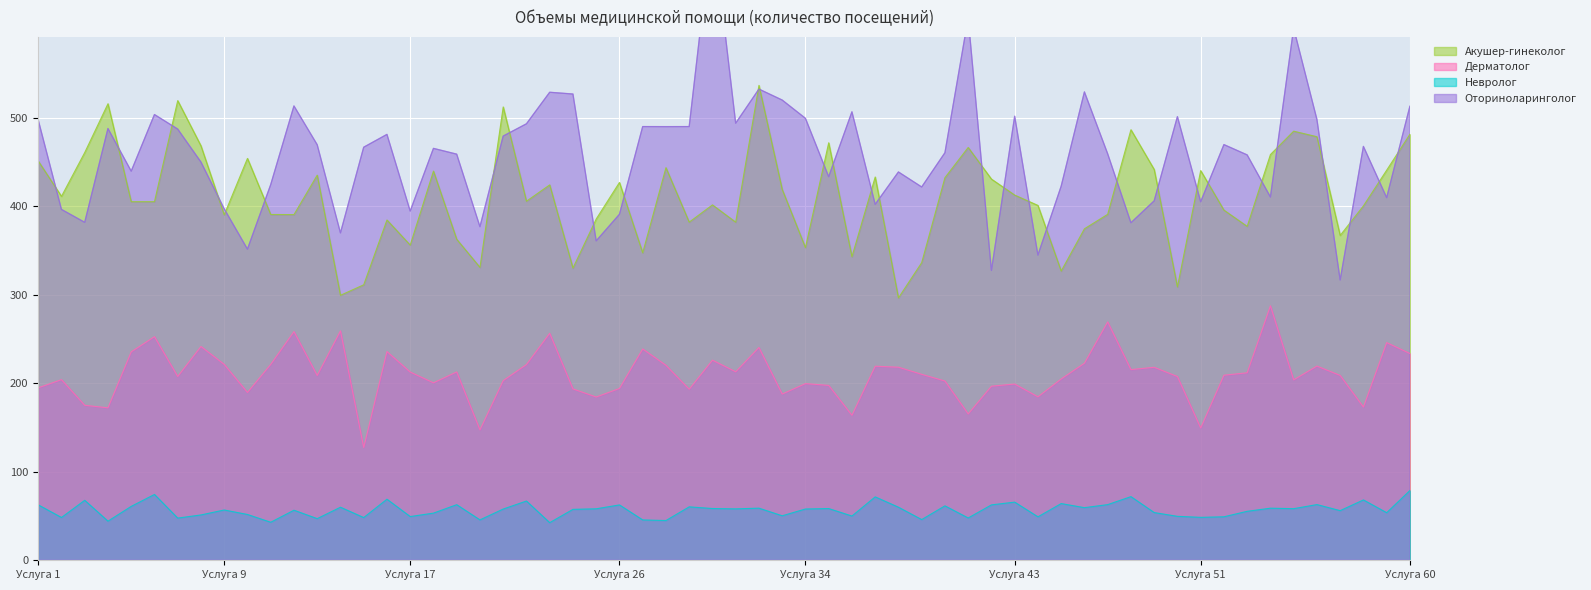

True or false: Прочие and Дерматолог cross at least once.

False